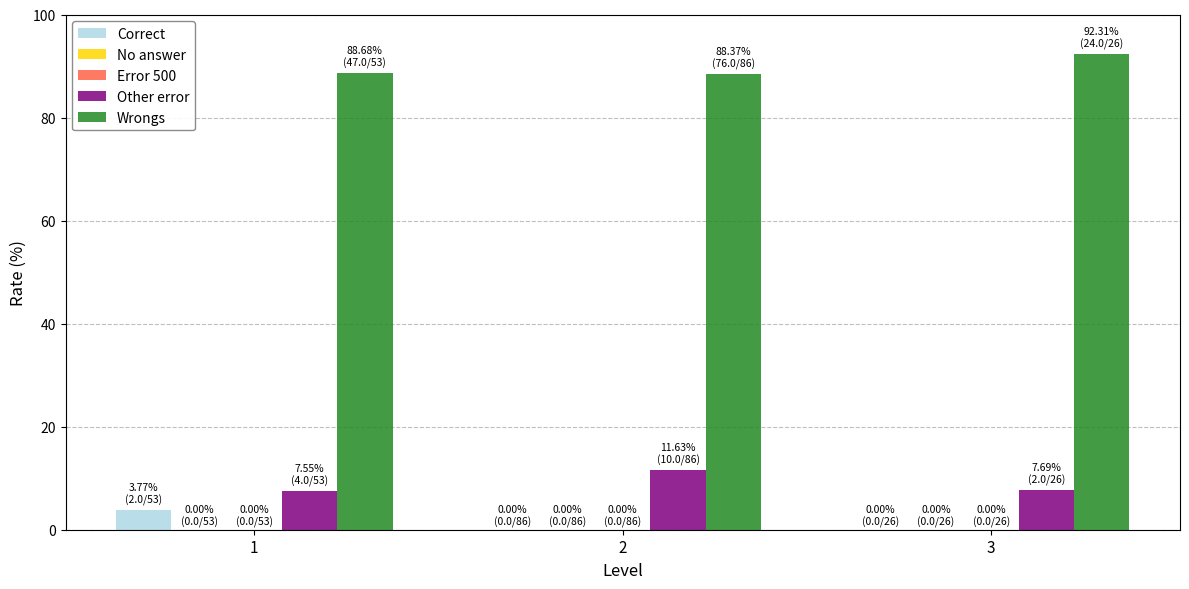

Is it true that Error 500 equals 0.0 at 2?

True